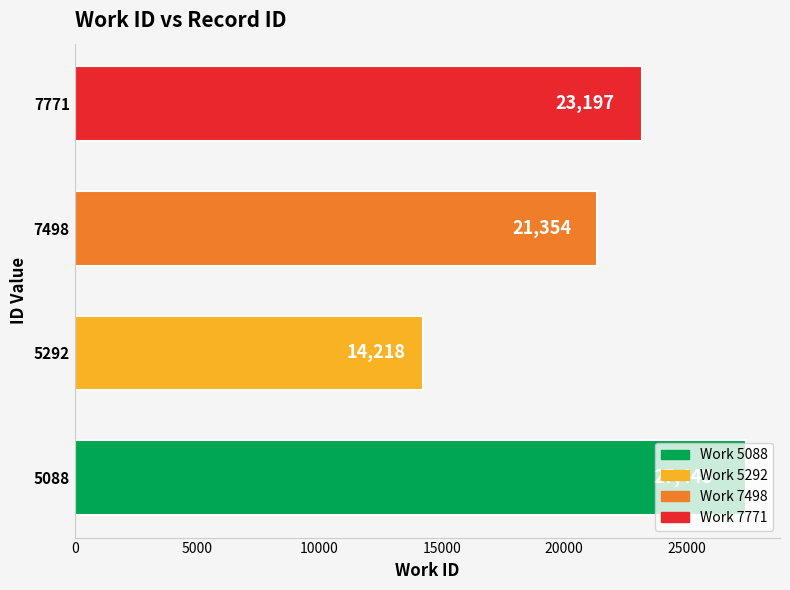

List the labels in order of value, smallest first.

5292, 7498, 7771, 5088